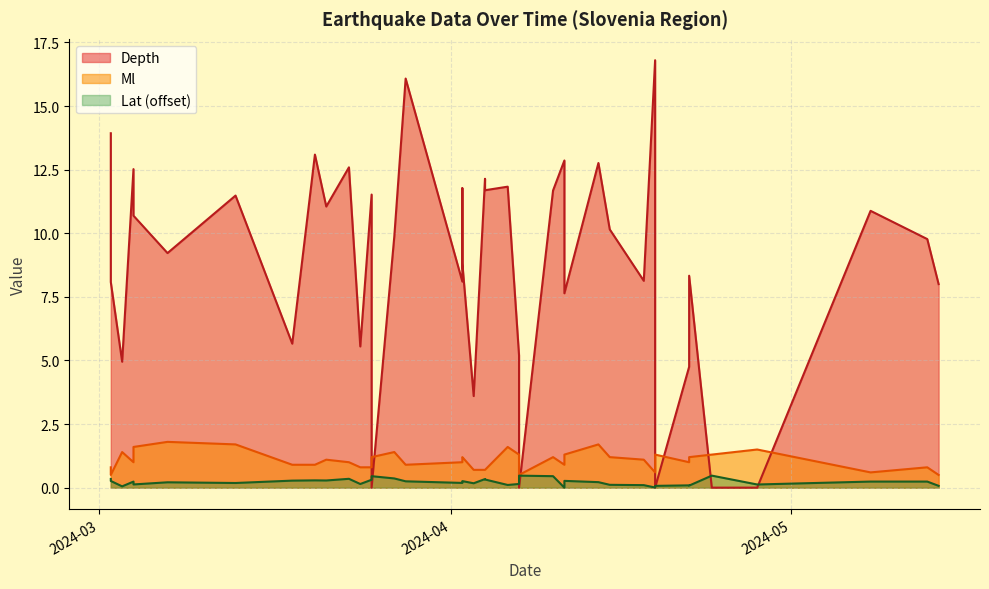

Reading right to left, list all the values displayed in this chart.

Depth: 2024-05-14=8.0	2024-05-13=9.8	2024-05-08=10.9	2024-04-28=0.0	2024-04-24=0.0	2024-04-22=8.3	2024-04-22=4.8	2024-04-19=0.0	2024-04-19=16.8	2024-04-18=8.1	2024-04-15=10.2	2024-04-14=12.8	2024-04-11=7.6	2024-04-11=12.9	2024-04-10=11.7	2024-04-07=0.0	2024-04-07=5.2	2024-04-06=11.8	2024-04-04=11.7	2024-04-04=12.1	2024-04-03=3.6	2024-04-02=8.8	2024-04-02=11.8	2024-04-02=8.1	2024-03-28=16.1	2024-03-27=9.9	2024-03-25=0.0	2024-03-25=11.5	2024-03-24=5.5	2024-03-23=12.6	2024-03-21=11.1	2024-03-20=13.1	2024-03-18=5.7	2024-03-13=11.5	2024-03-07=9.2	2024-03-04=10.7	2024-03-04=12.5	2024-03-03=5.0	2024-03-02=8.1	2024-03-02=13.9
Ml: 2024-05-14=0.5	2024-05-13=0.8	2024-05-08=0.6	2024-04-28=1.5	2024-04-24=1.3	2024-04-22=1.2	2024-04-22=1.0	2024-04-19=1.3	2024-04-19=0.6	2024-04-18=1.1	2024-04-15=1.2	2024-04-14=1.7	2024-04-11=1.3	2024-04-11=0.9	2024-04-10=1.2	2024-04-07=0.5	2024-04-07=1.3	2024-04-06=1.6	2024-04-04=0.7	2024-04-04=0.7	2024-04-03=0.7	2024-04-02=1.2	2024-04-02=1.1	2024-04-02=1.0	2024-03-28=0.9	2024-03-27=1.4	2024-03-25=1.2	2024-03-25=0.8	2024-03-24=0.8	2024-03-23=1.0	2024-03-21=1.1	2024-03-20=0.9	2024-03-18=0.9	2024-03-13=1.7	2024-03-07=1.8	2024-03-04=1.6	2024-03-04=1.0	2024-03-03=1.4	2024-03-02=0.5	2024-03-02=0.8
Lat: 2024-05-14=0.1	2024-05-13=0.2	2024-05-08=0.2	2024-04-28=0.1	2024-04-24=0.5	2024-04-22=0.1	2024-04-22=0.1	2024-04-19=0.1	2024-04-19=0.0	2024-04-18=0.1	2024-04-15=0.1	2024-04-14=0.2	2024-04-11=0.3	2024-04-11=0.0	2024-04-10=0.5	2024-04-07=0.5	2024-04-07=0.1	2024-04-06=0.1	2024-04-04=0.3	2024-04-04=0.3	2024-04-03=0.2	2024-04-02=0.3	2024-04-02=0.2	2024-04-02=0.2	2024-03-28=0.2	2024-03-27=0.4	2024-03-25=0.5	2024-03-25=0.3	2024-03-24=0.1	2024-03-23=0.3	2024-03-21=0.3	2024-03-20=0.3	2024-03-18=0.3	2024-03-13=0.2	2024-03-07=0.2	2024-03-04=0.1	2024-03-04=0.2	2024-03-03=0.1	2024-03-02=0.3	2024-03-02=0.3